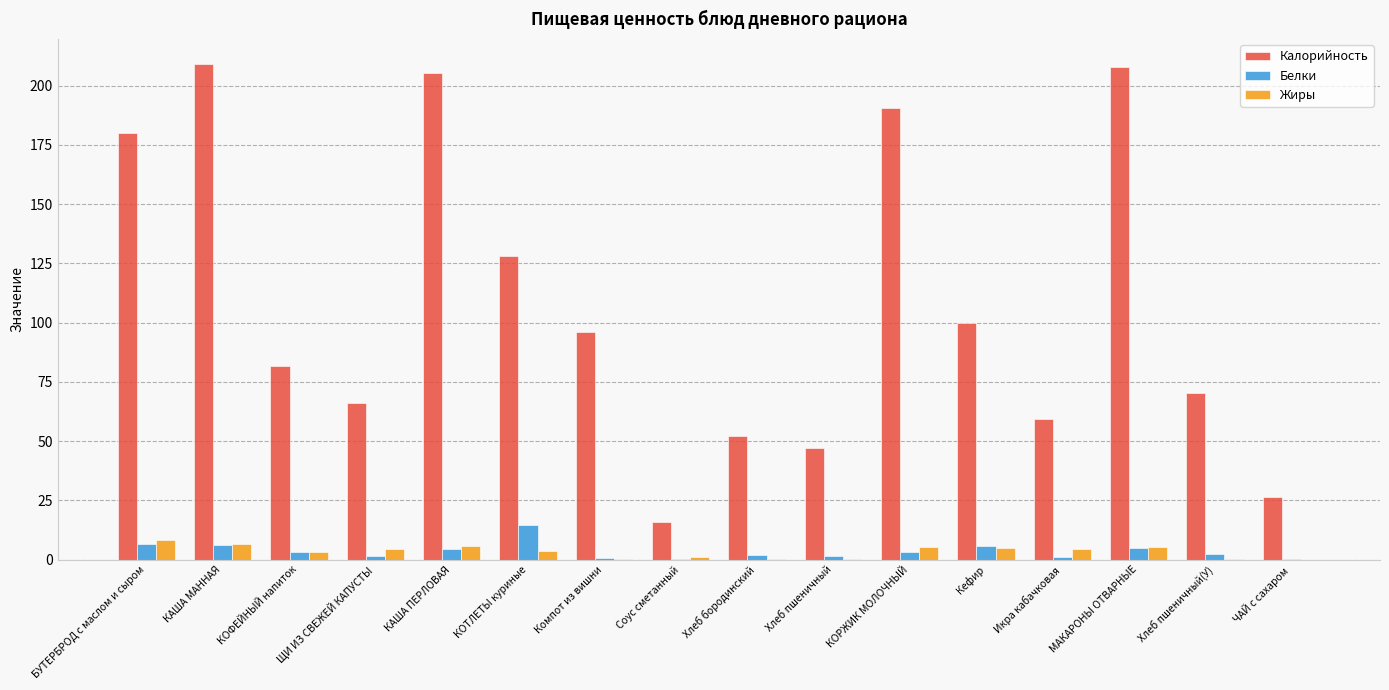

What is the spread (max minus min) of values at Кефир?

95.0